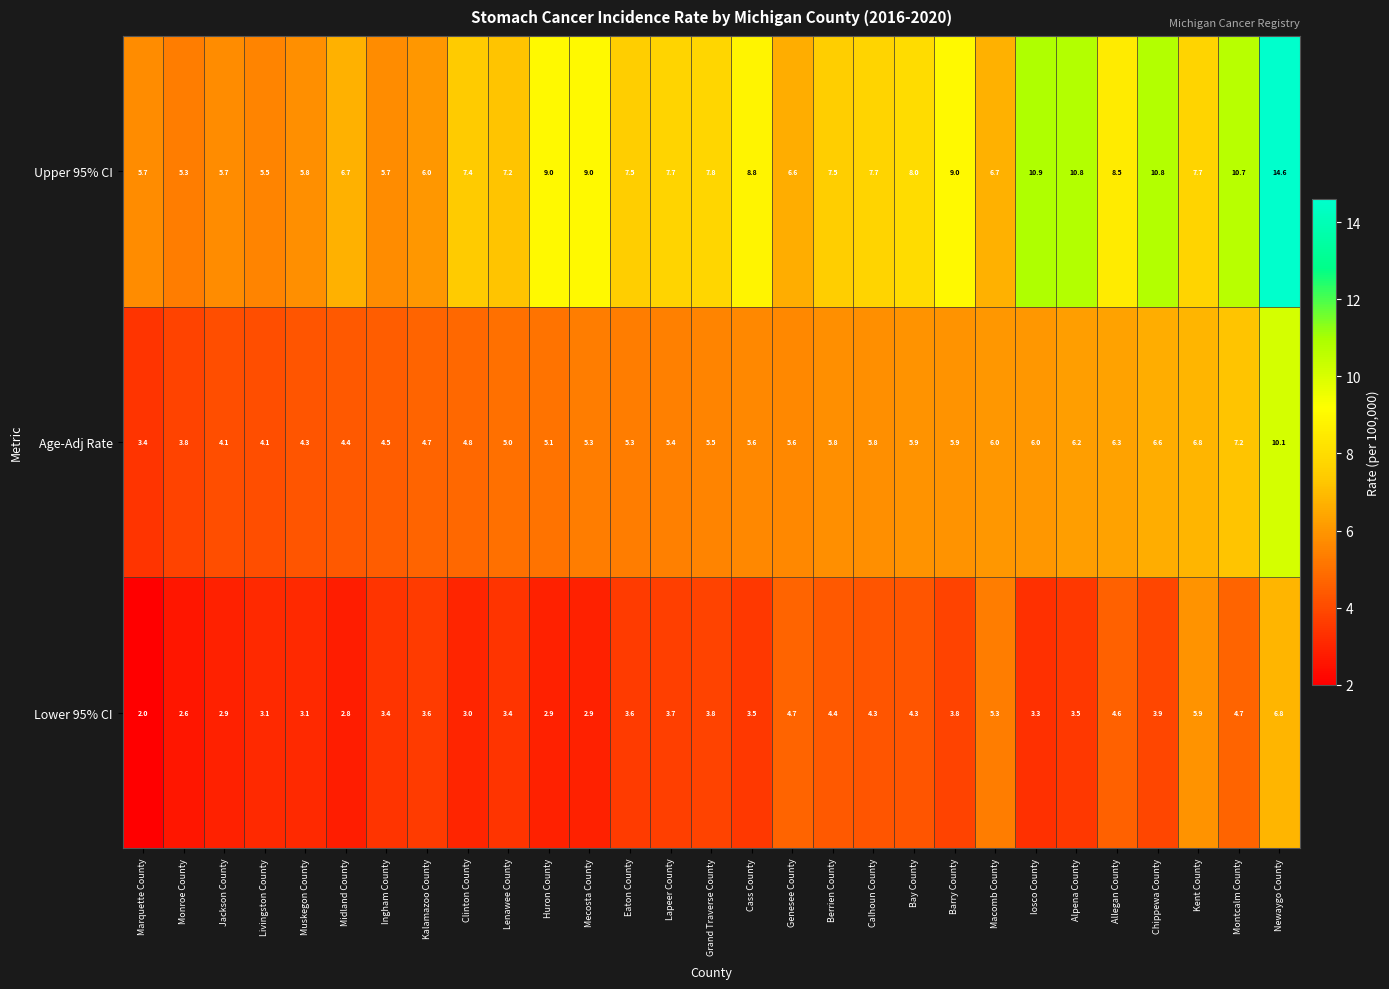

Count the number of data series in this chart.

3